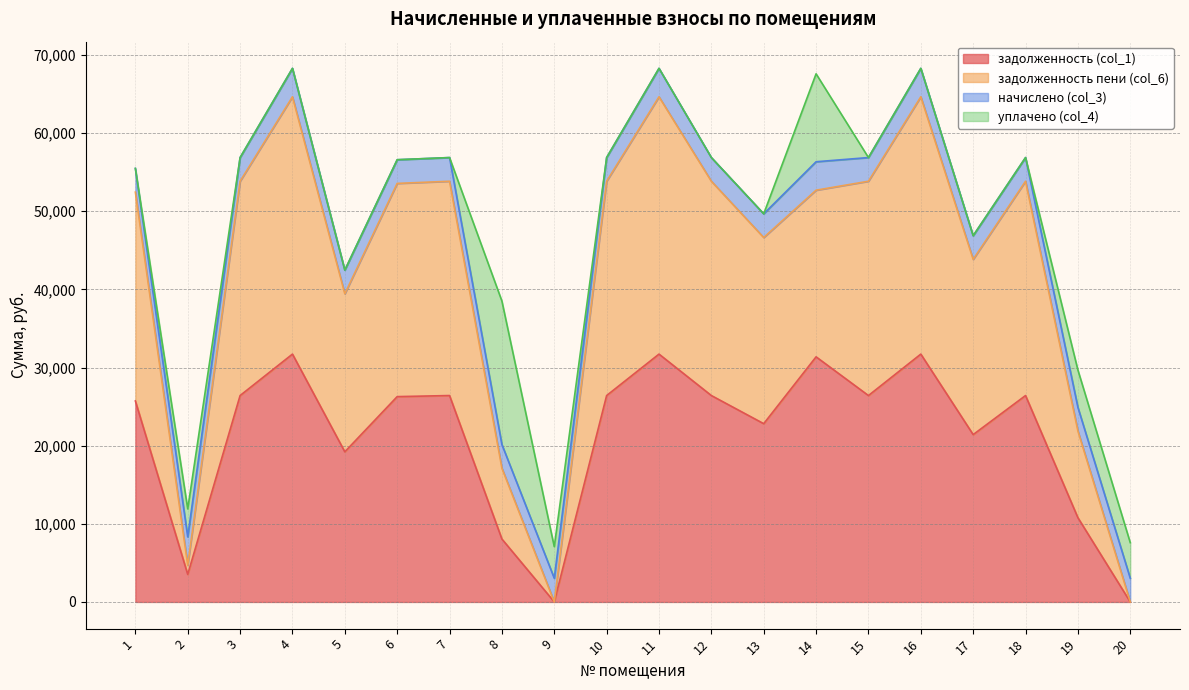

True or false: задолженность (col_1) and задолженность пени (col_6) intersect in this chart.

False